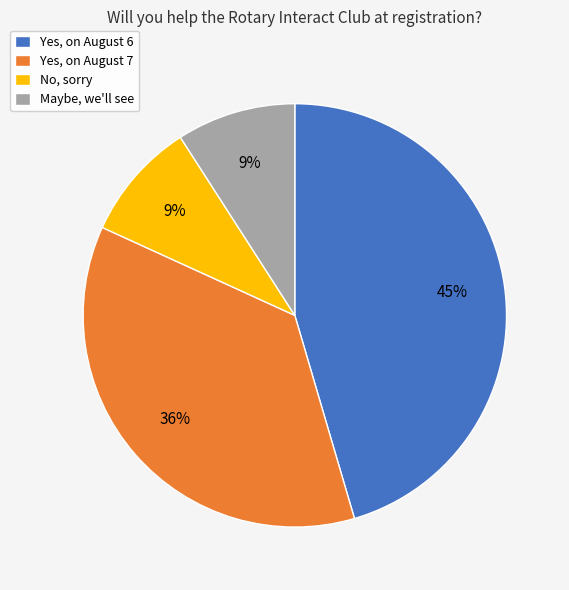

Is there a majority slice in this chart?

No